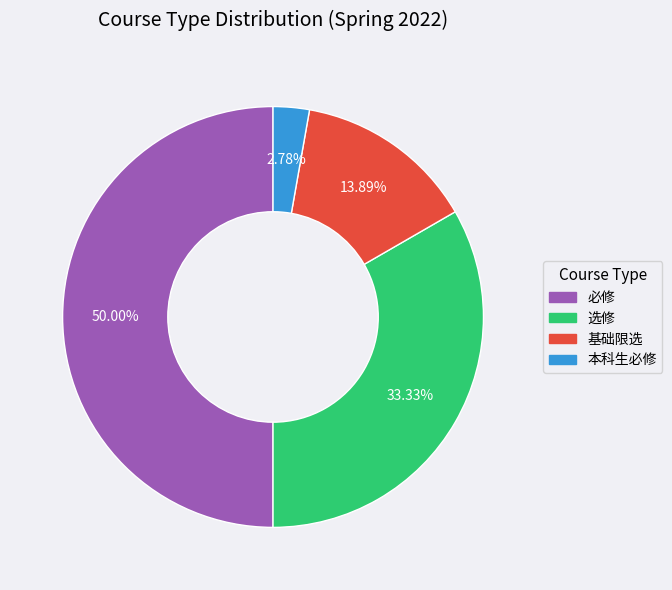

Count the number of slices in the pie.

4